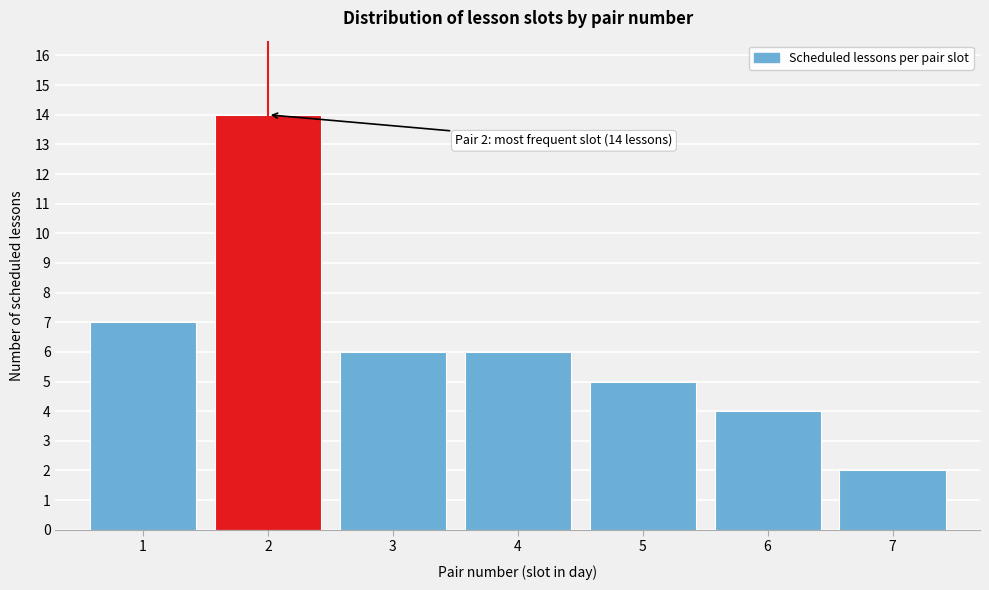

Reading left to right, extract all data points from this chart.

1=7	2=14	3=6	4=6	5=5	6=4	7=2